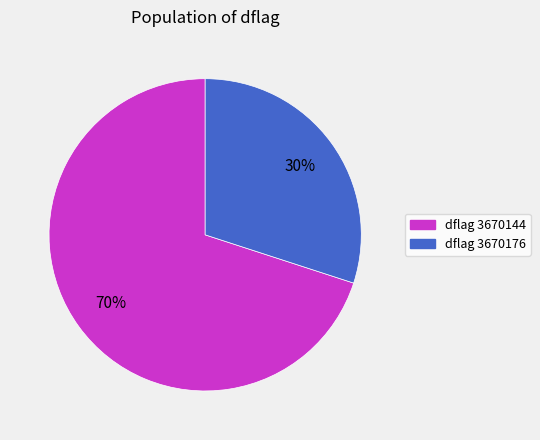

Does dflag 3670144 represent more than half of the total?

Yes